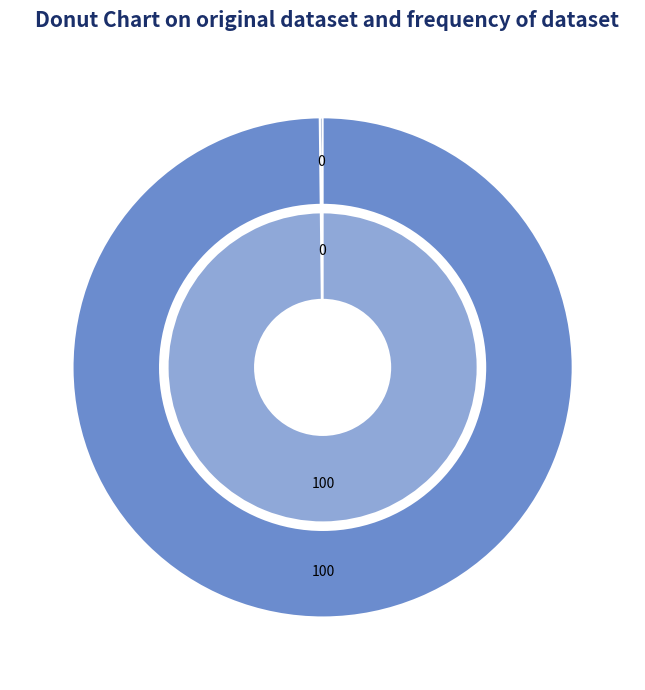

The io_index_0 slice represents 1% of the pie. True or false?

False